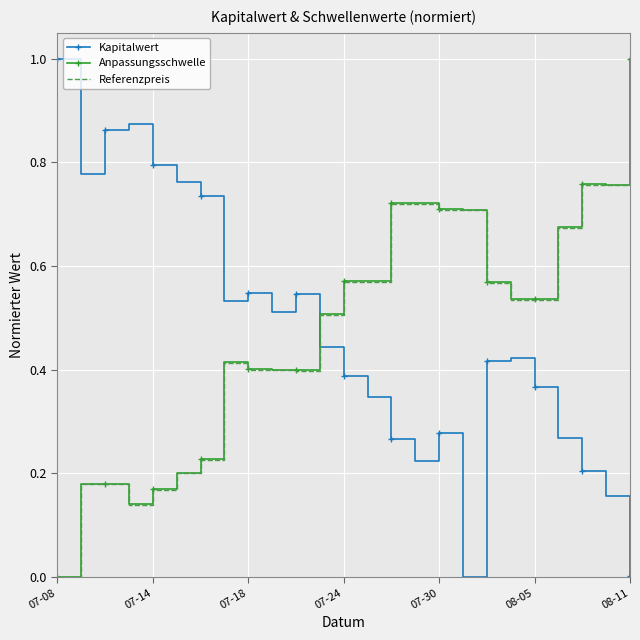

How many intersections are there between Kapitalwert and Anpassungsschwelle?

1